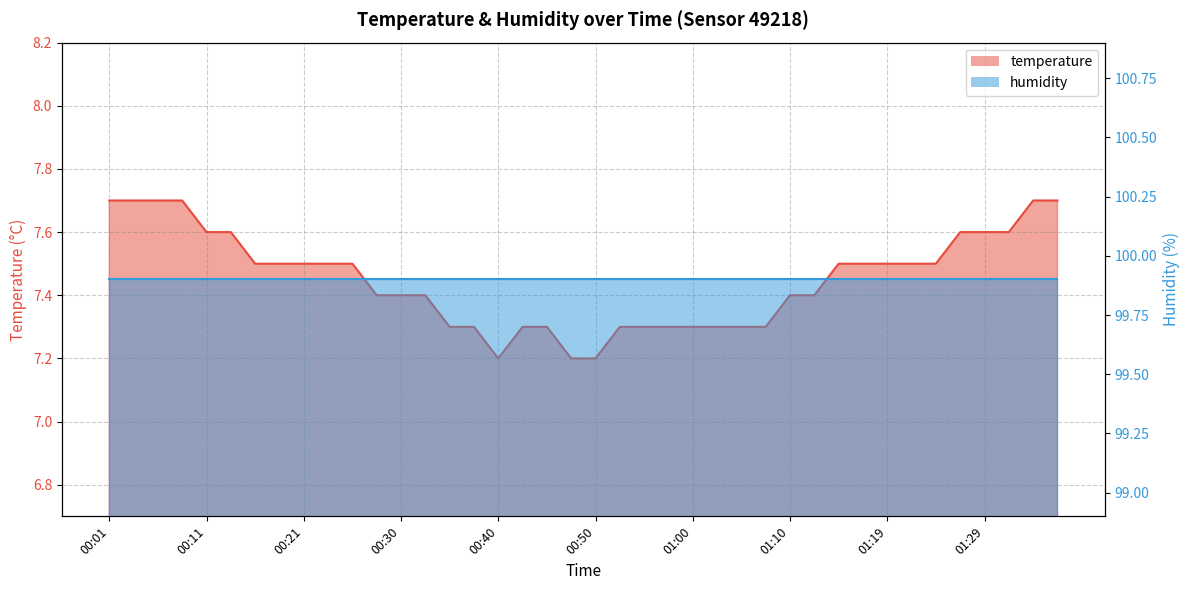

At which category does the data reach its first local valley?

00:40